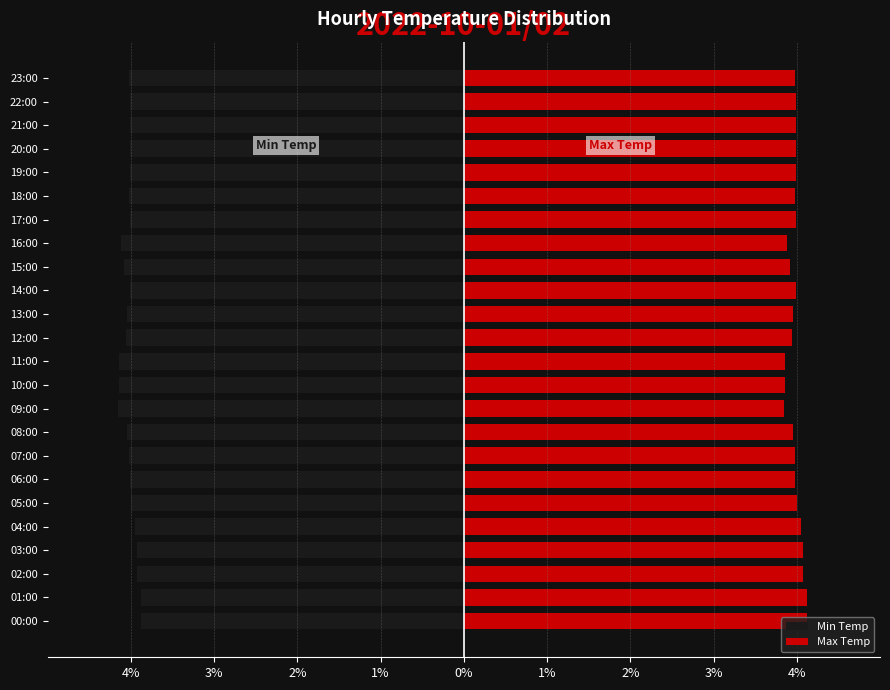

What is the difference between the maximum and minimum values in the Max Temp series?

0.3